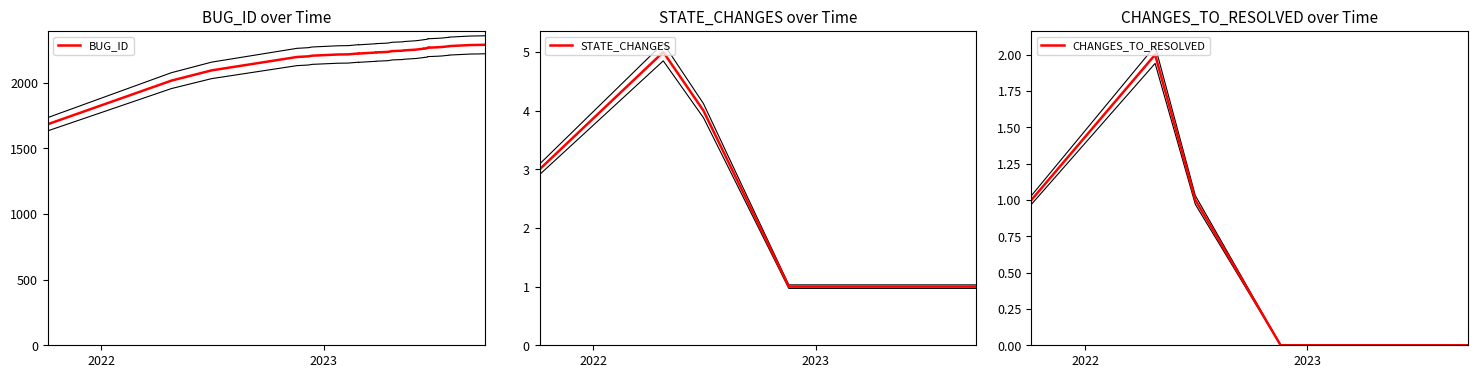

At which label is BUG_ID closest to 1985?

2022